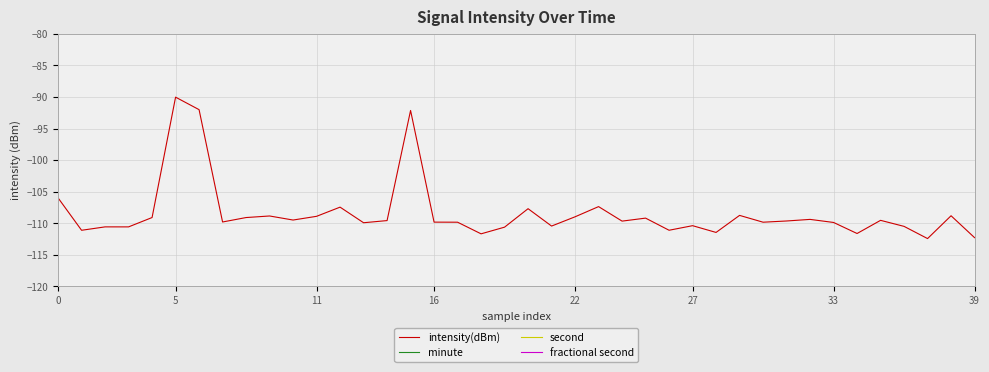

Rank the series at 17 from highest to lowest value.

second, minute, fractional second, intensity(dBm)